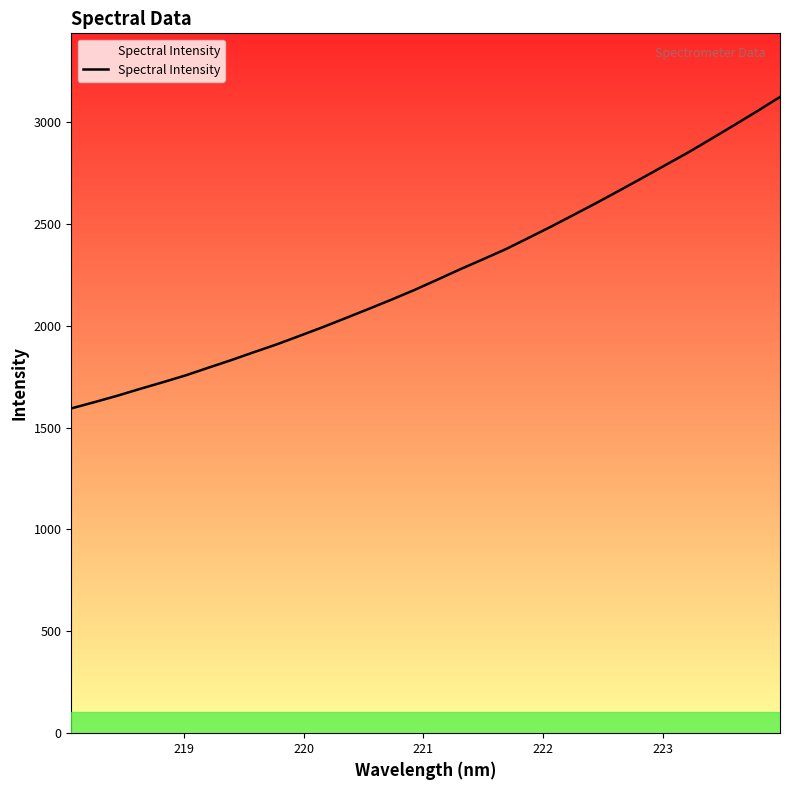

What is the greatest value displayed?

3122.2